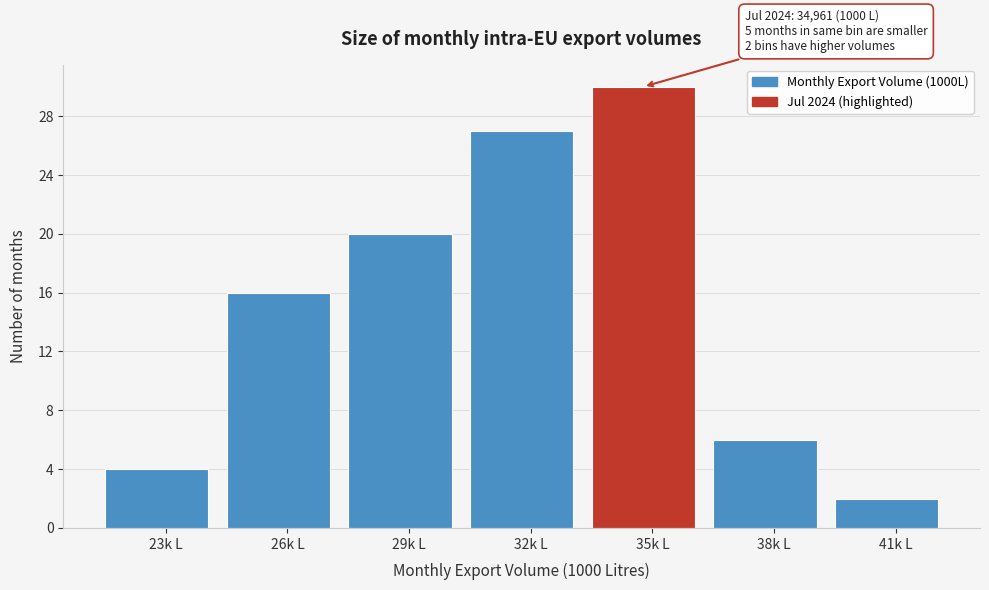

Reading left to right, what are all the values shown in this chart?

23k L=4	26k L=16	29k L=20	32k L=27	35k L=30	38k L=6	41k L=2